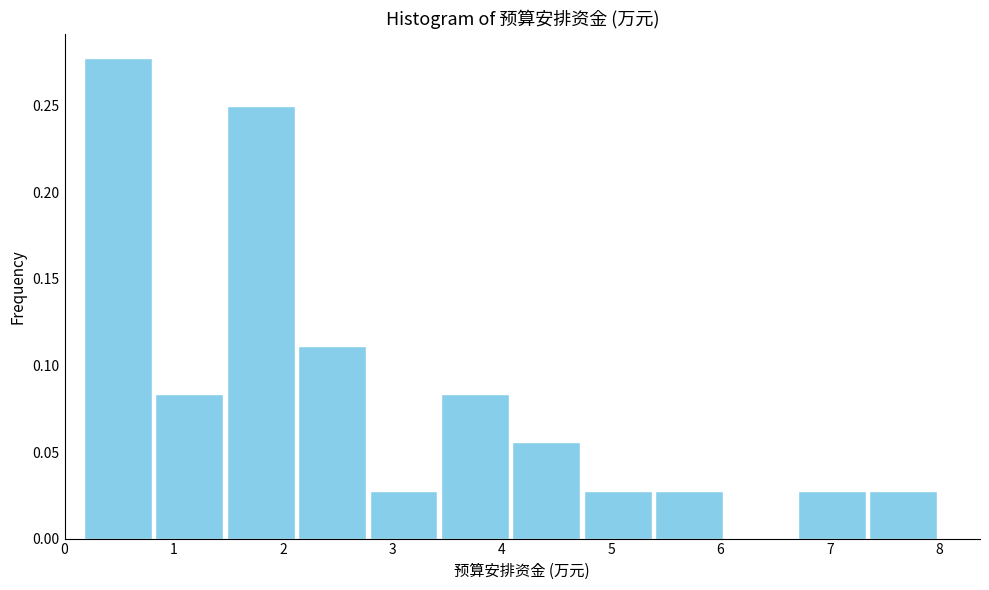

Reading left to right, list every bar in this chart as the range it spans on the x-axis followed by its height. Neither the bar edges nor the heights are printed on the chart, so give them approximately, as read against the axes.

0.2 to 0.8: 0.280
0.8 to 1.5: 0.085
1.5 to 2.1: 0.250
2.1 to 2.8: 0.110
2.8 to 3.4: 0.030
3.4 to 4.1: 0.085
4.1 to 4.7: 0.055
4.7 to 5.4: 0.030
5.4 to 6.0: 0.030
6.0 to 6.7: 0
6.7 to 7.3: 0.030
7.3 to 8.0: 0.030